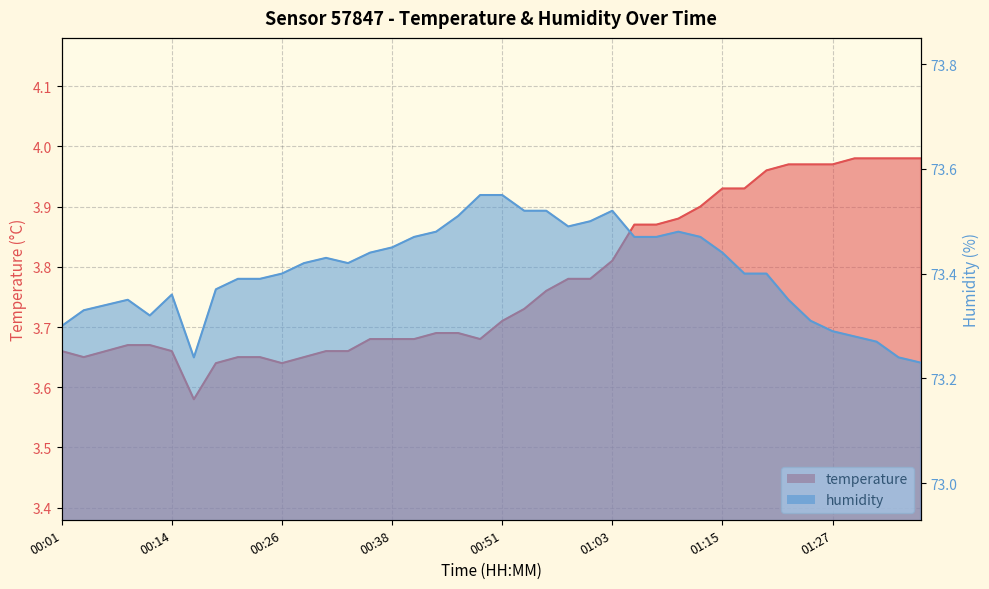

What is the label of the 27th point from the left?

01:06